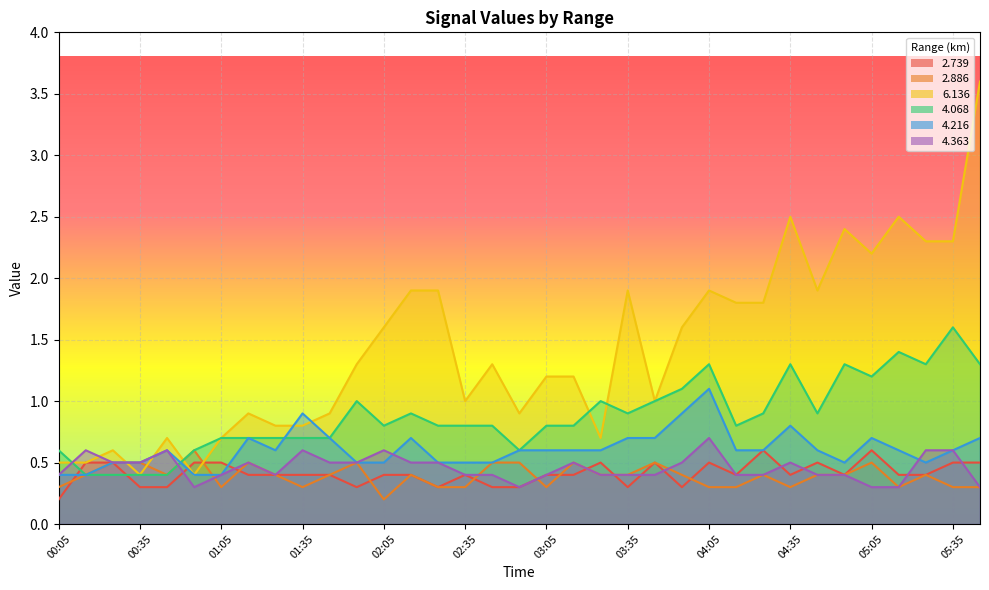

Rank the series at 02:15 from highest to lowest value.

6.136, 4.068, 4.216, 4.363, 2.739, 2.886